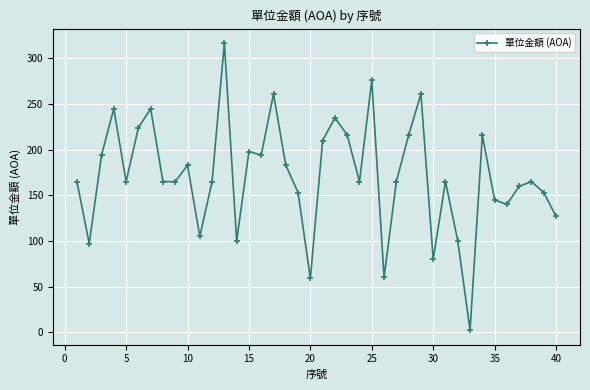

True or false: the data has more than 0 interior local peaks.

True